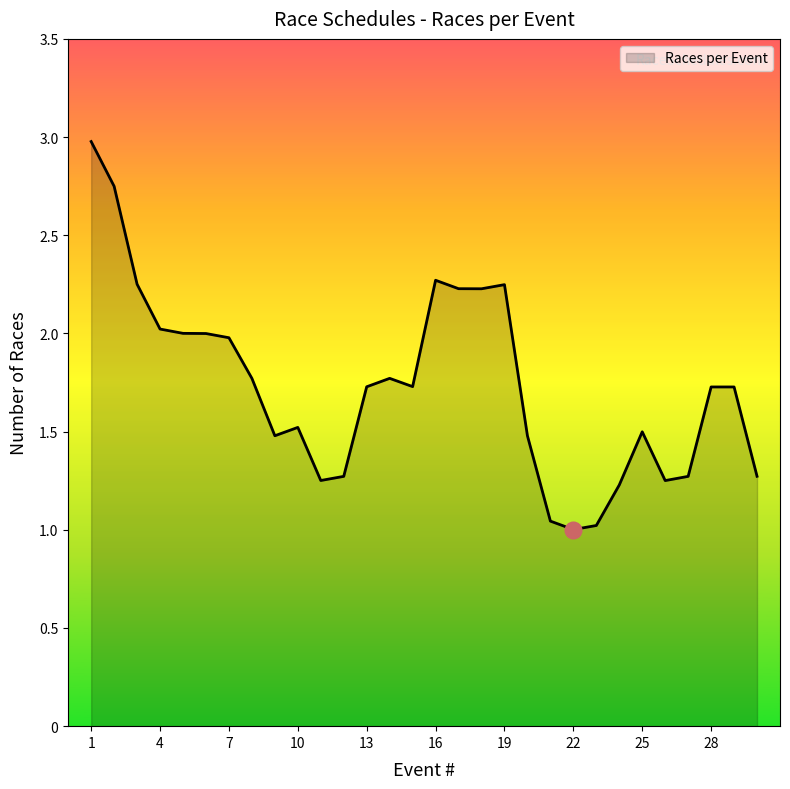

What is the difference between the maximum and minimum values?

2.0